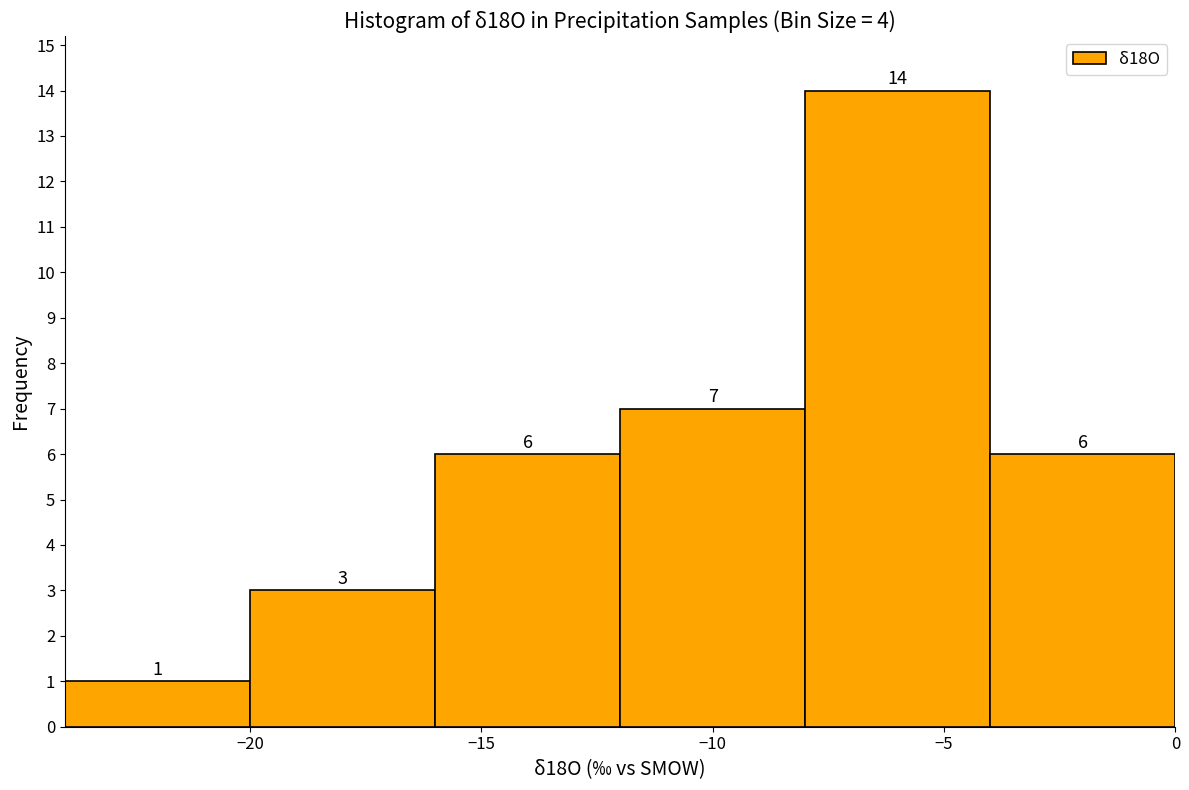

Reading left to right, transcribe this chart: for each bar, give the range it covers on the x-axis and its height.

-24 to -20: 1
-20 to -16: 3
-16 to -12: 6
-12 to -8: 7
-8 to -4: 14
-4 to 0: 6